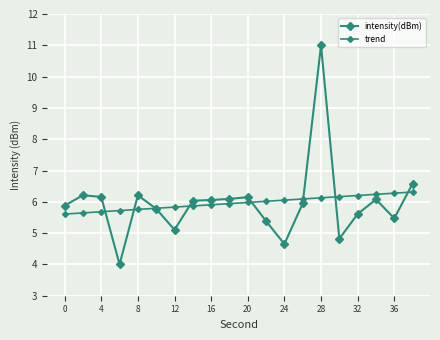

What is the difference between the second highest and second lowest values in the trend series?

0.6